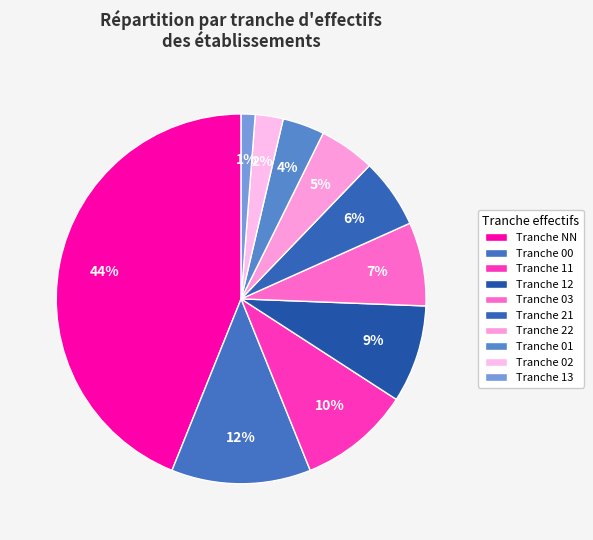

How many slices are in this pie chart?

10